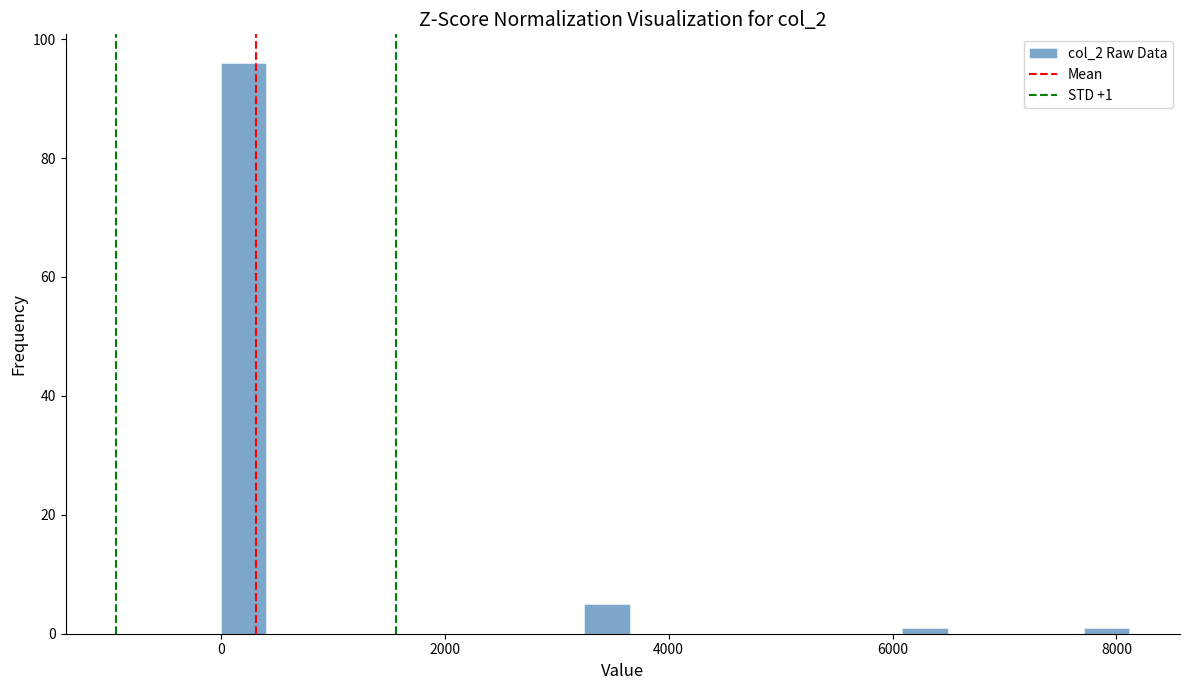

Read against the x-axis, roughly where is the centre of the tallest bar?

200